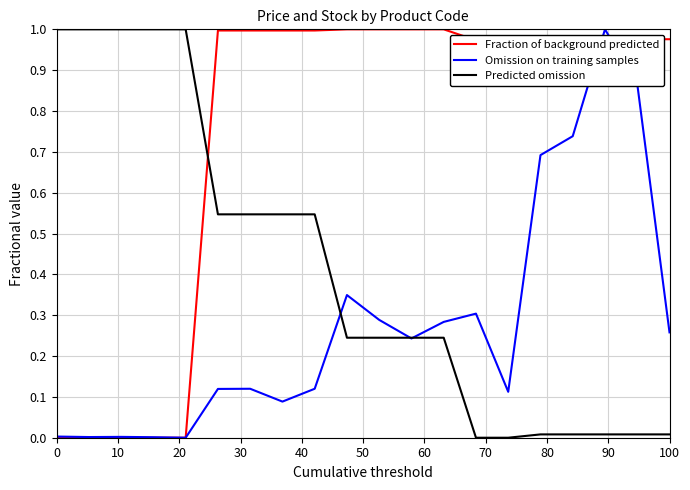

List the series in order of their overall mean, highest first.

Fraction of background predicted, Predicted omission, Omission on training samples